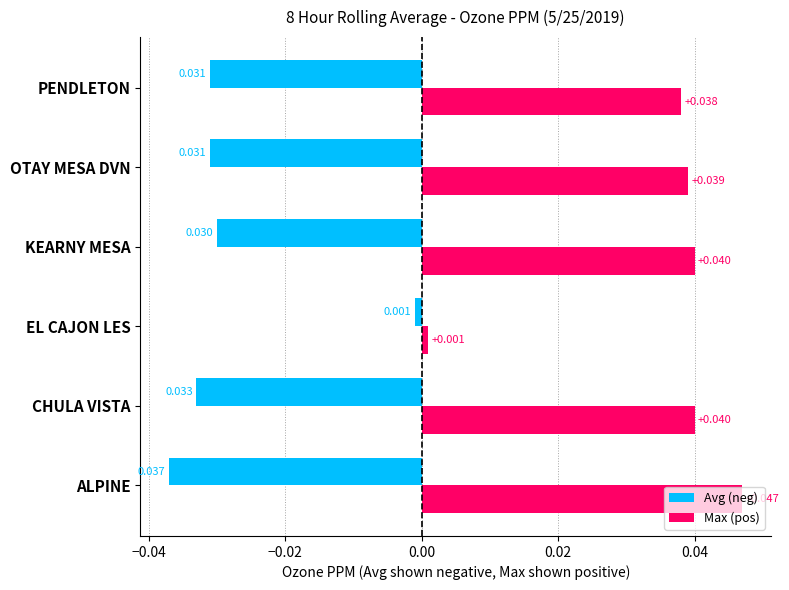

Which series has the largest range (max minus min)?

Max (pos)